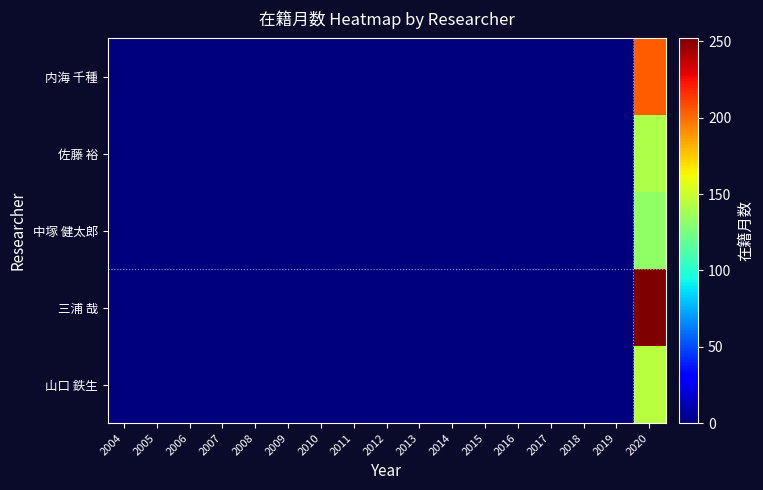

Which has a higher value, 2019 or 2009?

2019